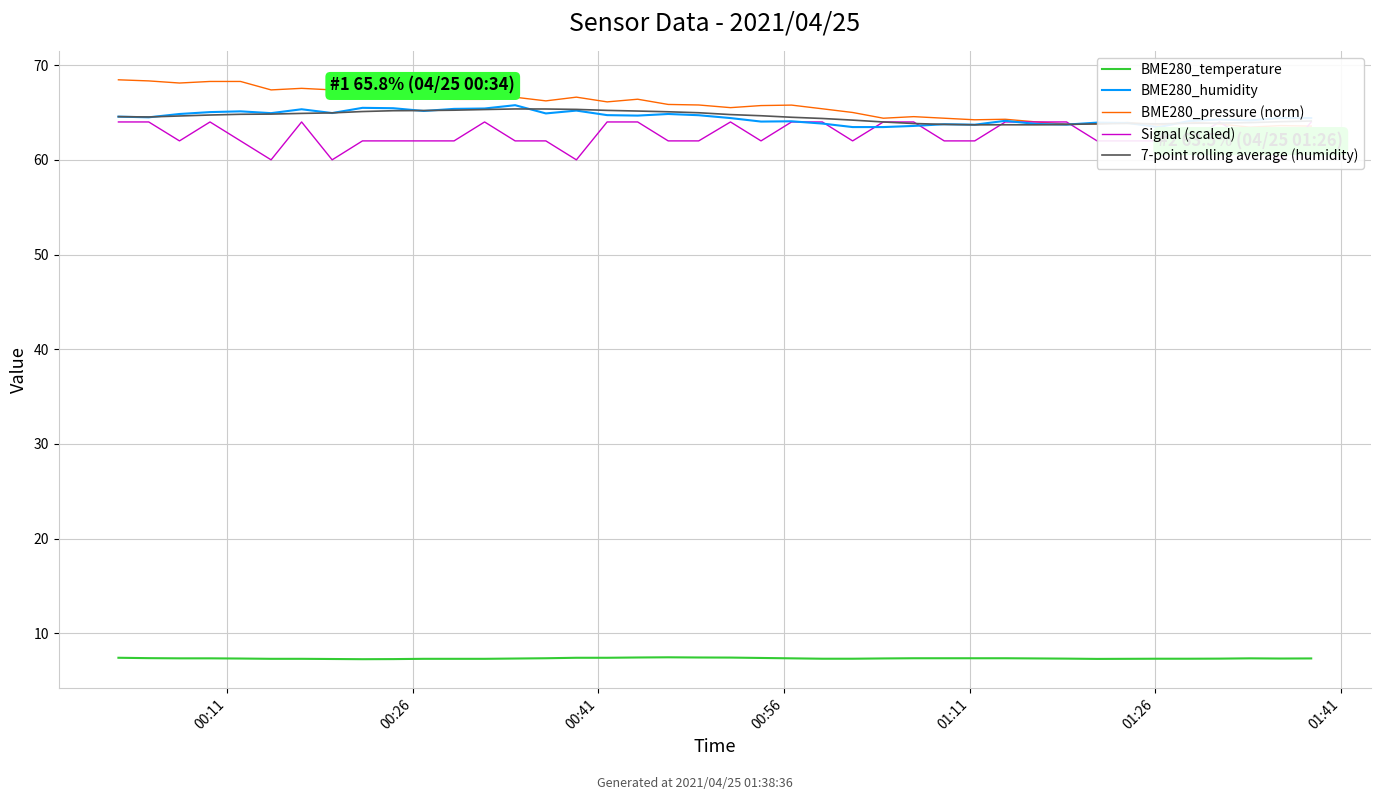

Which series has the largest range (max minus min)?

BME280_pressure (norm)